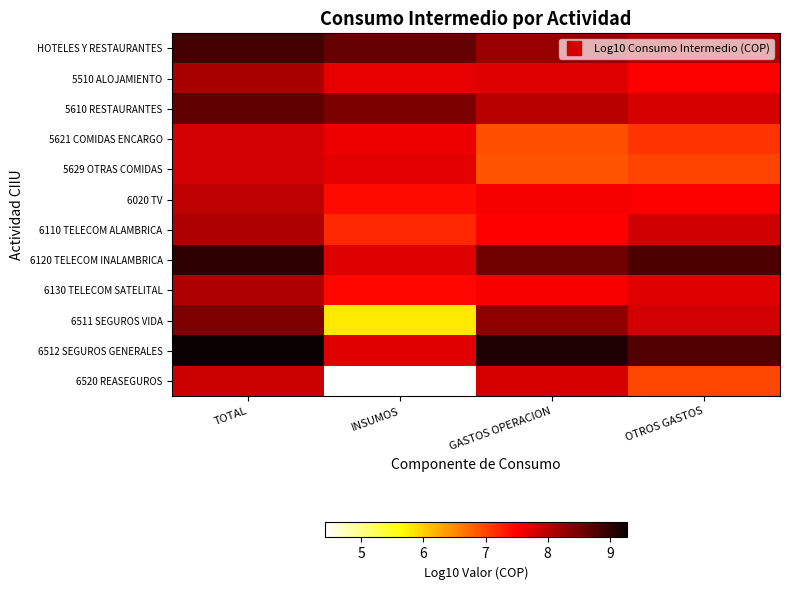

Reading left to right, transcribe all the data shown in this chart.

HOTELES Y RESTAURANTES: TOTAL=8.9	INSUMOS=8.6	GASTOS OPERACION=8.2	OTROS GASTOS=8.1
5510 ALOJAMIENTO: TOTAL=8.1	INSUMOS=7.7	GASTOS OPERACION=7.7	OTROS GASTOS=7.5
5610 RESTAURANTES: TOTAL=8.7	INSUMOS=8.5	GASTOS OPERACION=8.0	OTROS GASTOS=7.8
5621 COMIDAS ENCARGO: TOTAL=7.8	INSUMOS=7.6	GASTOS OPERACION=6.9	OTROS GASTOS=7.1
5629 OTRAS COMIDAS: TOTAL=7.8	INSUMOS=7.7	GASTOS OPERACION=6.9	OTROS GASTOS=7.0
6020 TV: TOTAL=8.0	INSUMOS=7.4	GASTOS OPERACION=7.6	OTROS GASTOS=7.5
6110 TELECOM ALAMBRICA: TOTAL=8.1	INSUMOS=7.2	GASTOS OPERACION=7.5	OTROS GASTOS=7.8
6120 TELECOM INALAMBRICA: TOTAL=9.0	INSUMOS=7.7	GASTOS OPERACION=8.5	OTROS GASTOS=8.8
6130 TELECOM SATELITAL: TOTAL=8.1	INSUMOS=7.4	GASTOS OPERACION=7.5	OTROS GASTOS=7.7
6511 SEGUROS VIDA: TOTAL=8.4	INSUMOS=5.8	GASTOS OPERACION=8.3	OTROS GASTOS=7.8
6512 SEGUROS GENERALES: TOTAL=9.3	INSUMOS=7.7	GASTOS OPERACION=9.1	OTROS GASTOS=8.8
6520 REASEGUROS: TOTAL=7.9	INSUMOS=4.4	GASTOS OPERACION=7.8	OTROS GASTOS=7.0